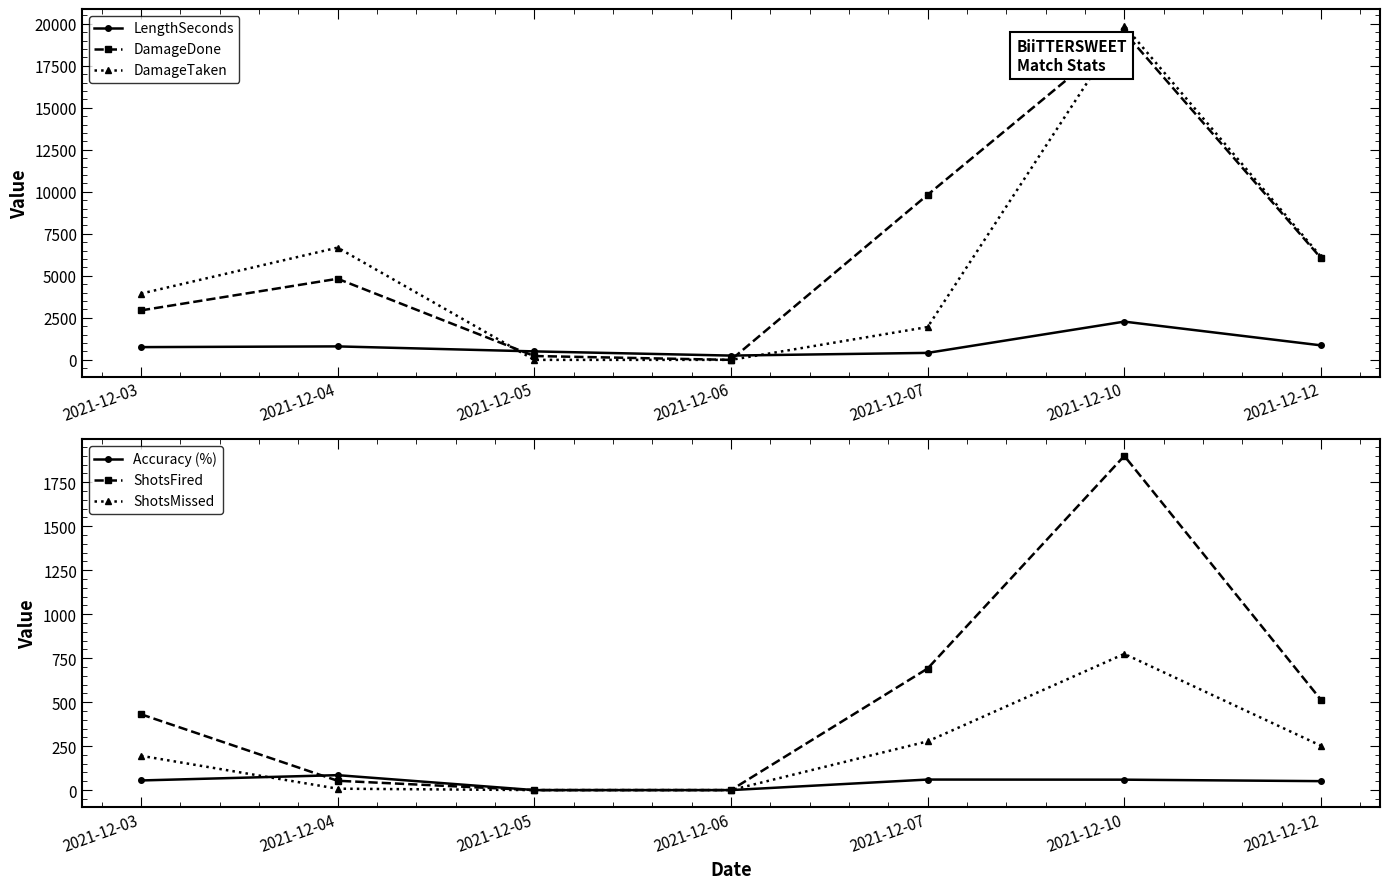

Which series has the largest total across all categories?

DamageDone